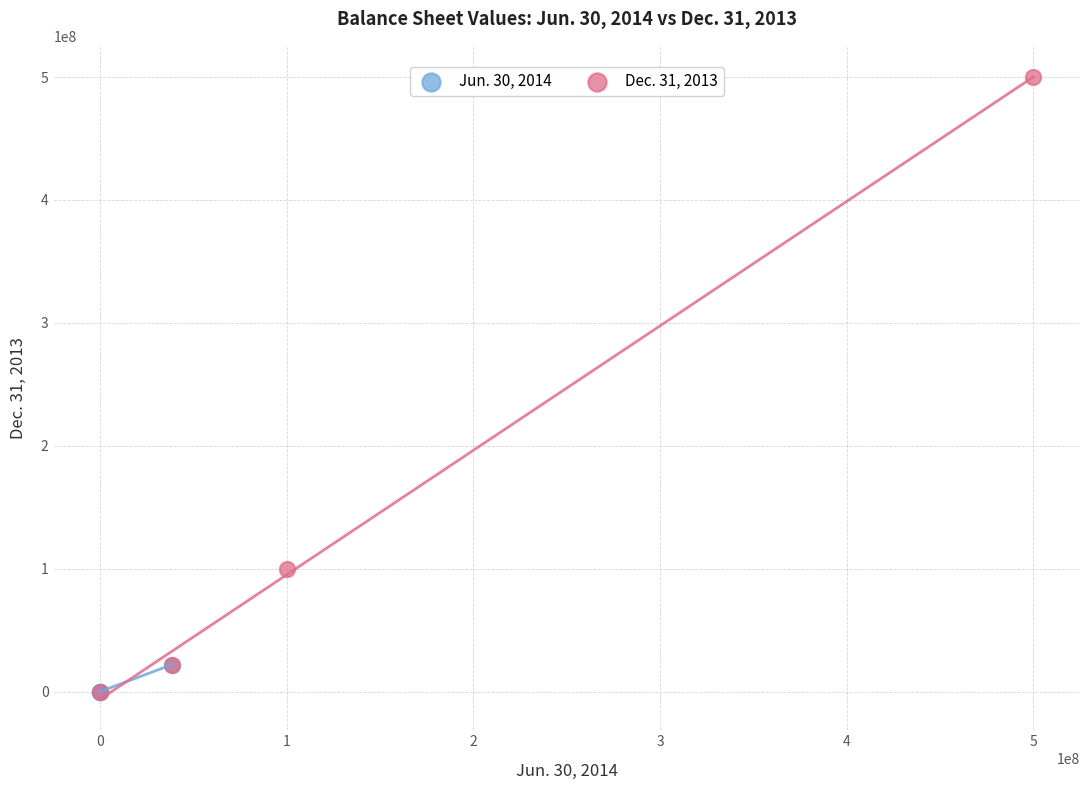

Which series reaches the maximum Y coordinate?

Dec. 31, 2013